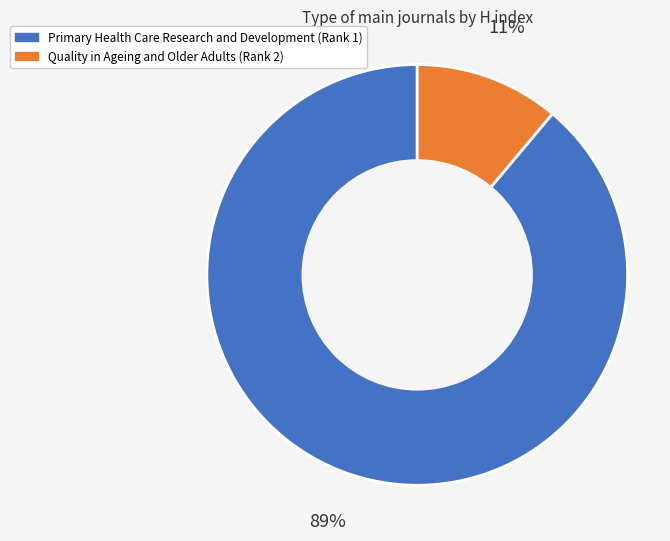

Does any single category account for the majority?

Yes